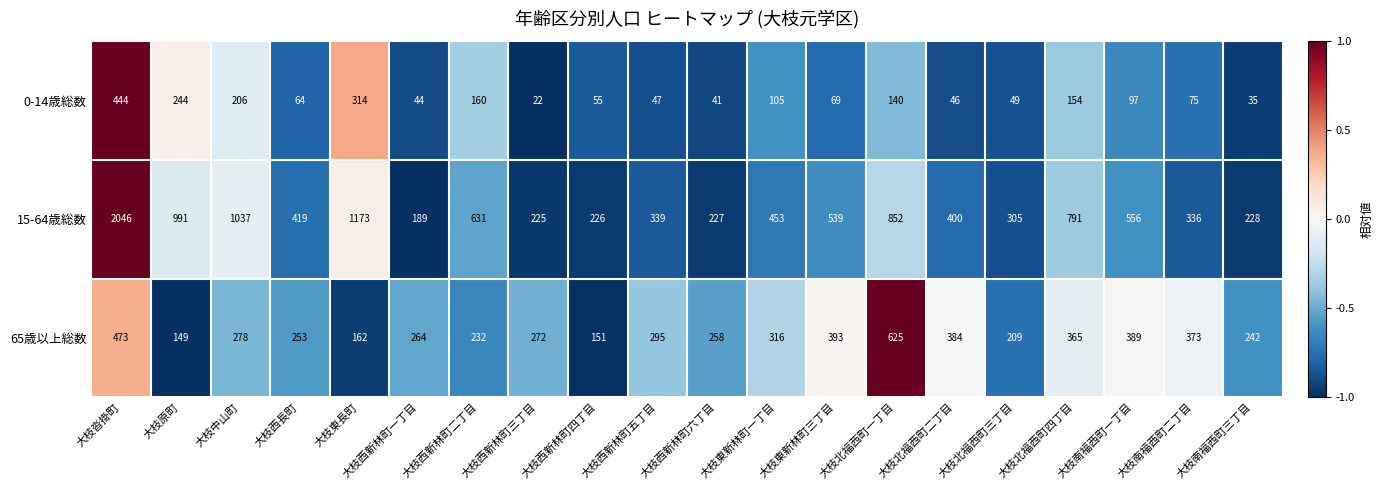

What is the total value across all series at 大枝西新林町一丁目?

497